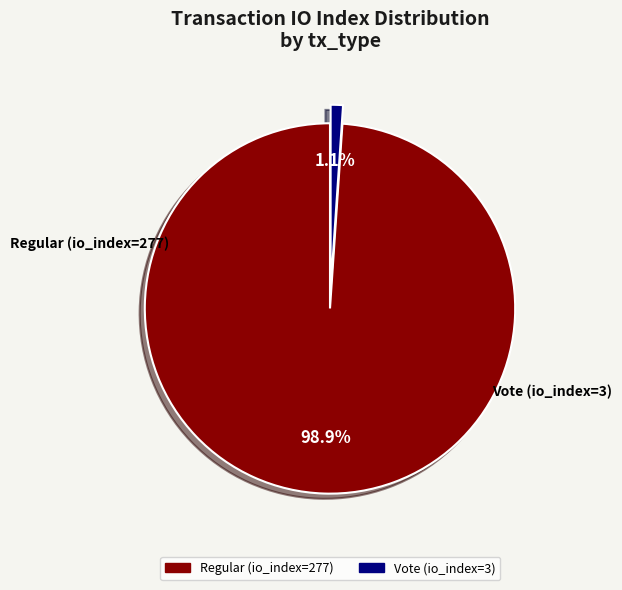

Which slice is the smallest?

Vote (io_index=3)